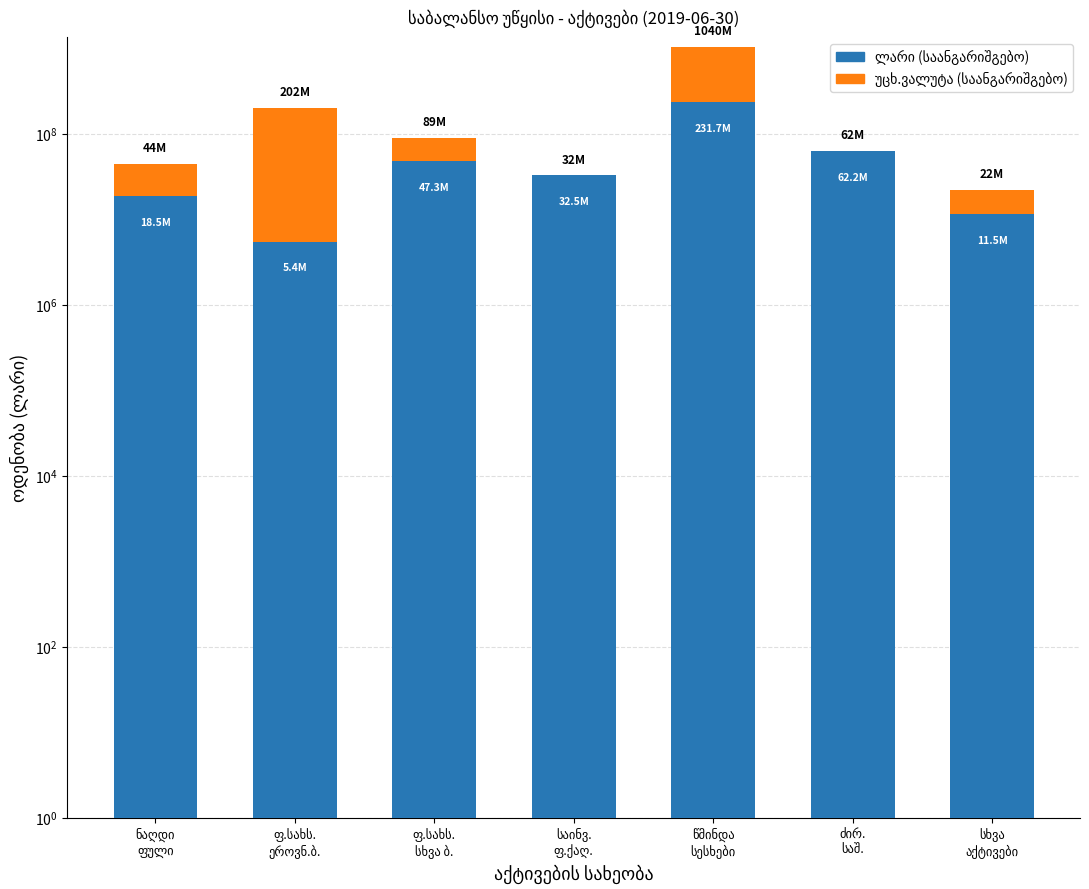

Rank the series by their maximum value, from highest to lowest.

უცხ.ვალუტა (საანგარიშგებო), ლარი (საანგარიშგებო)